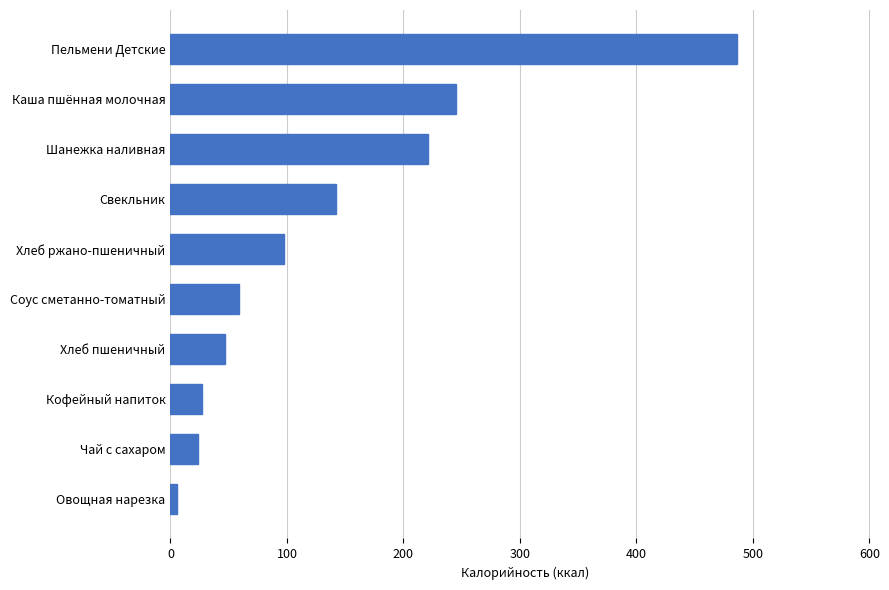

Read the value at Кофейный напиток.

26.7